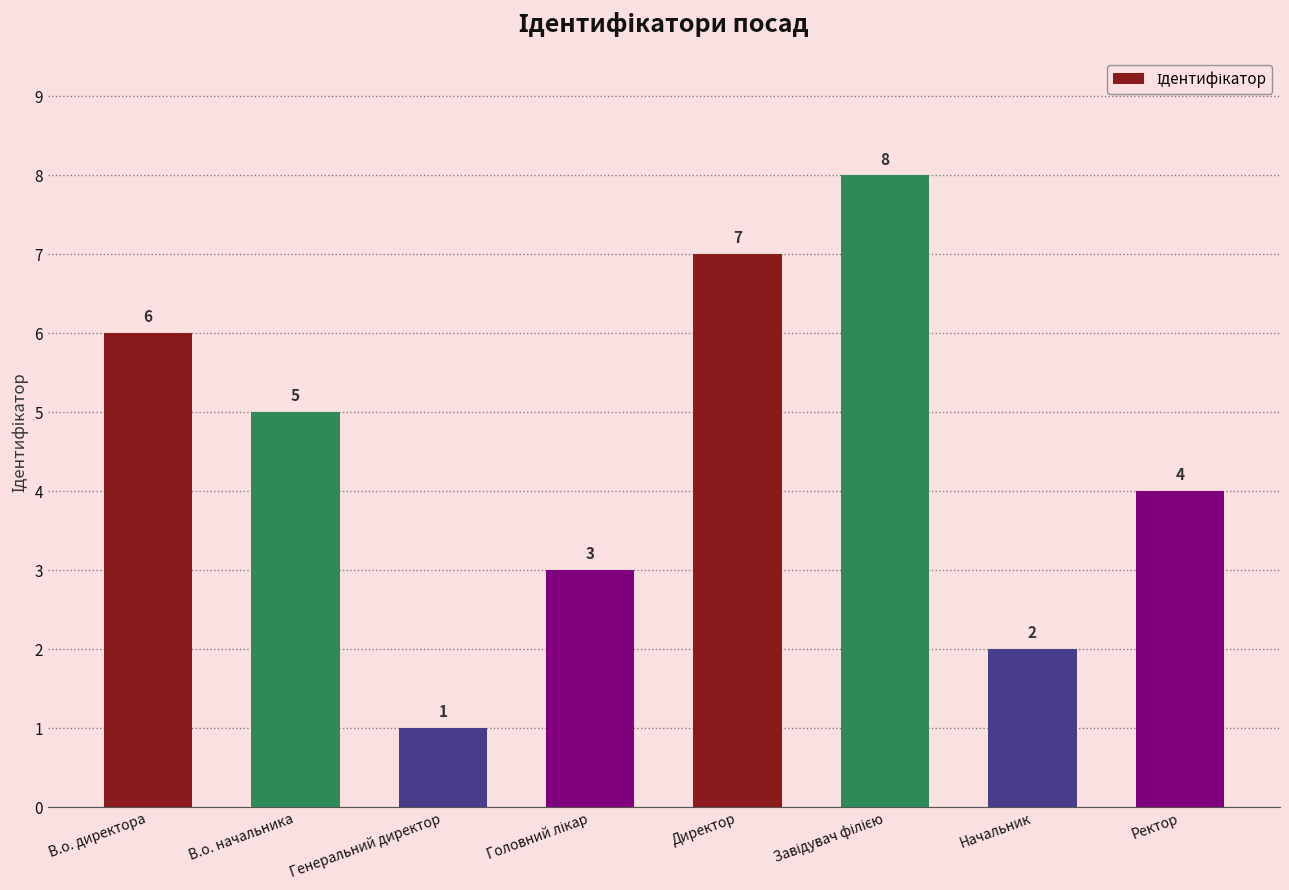

What is the value of the 4th bar from the left?

3